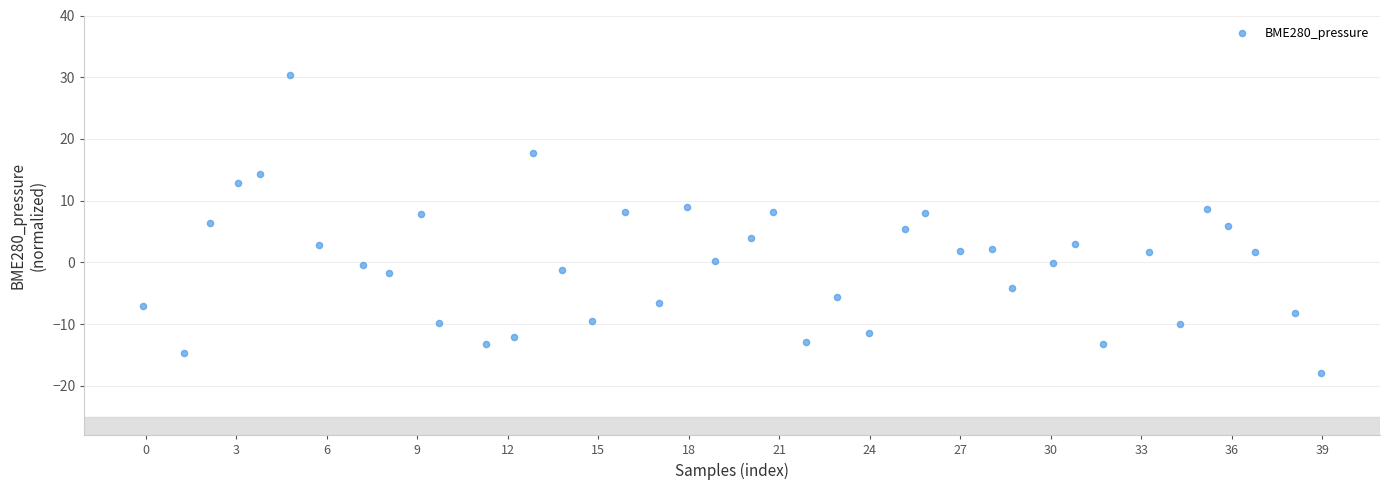

What is the range of Y values (max minus min)?

48.2